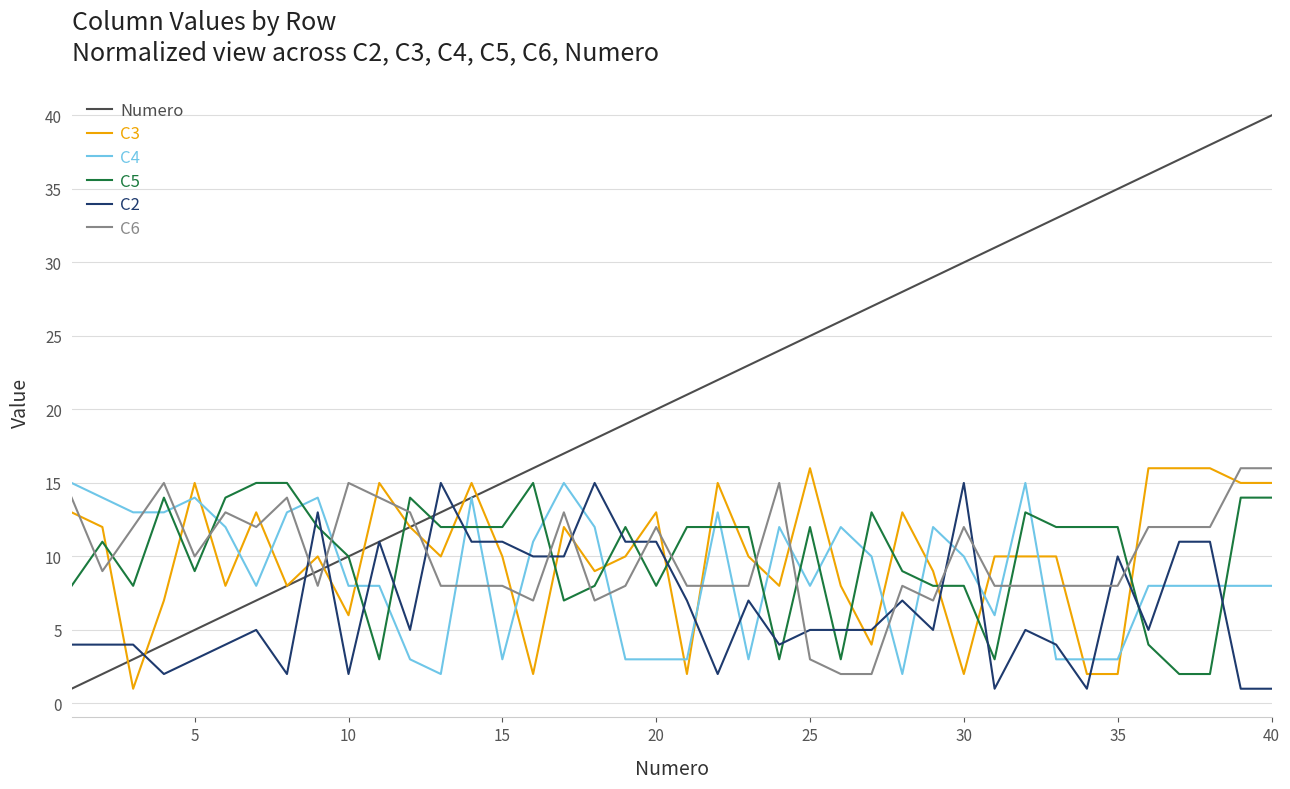

What is the sum of all Numero values?

820